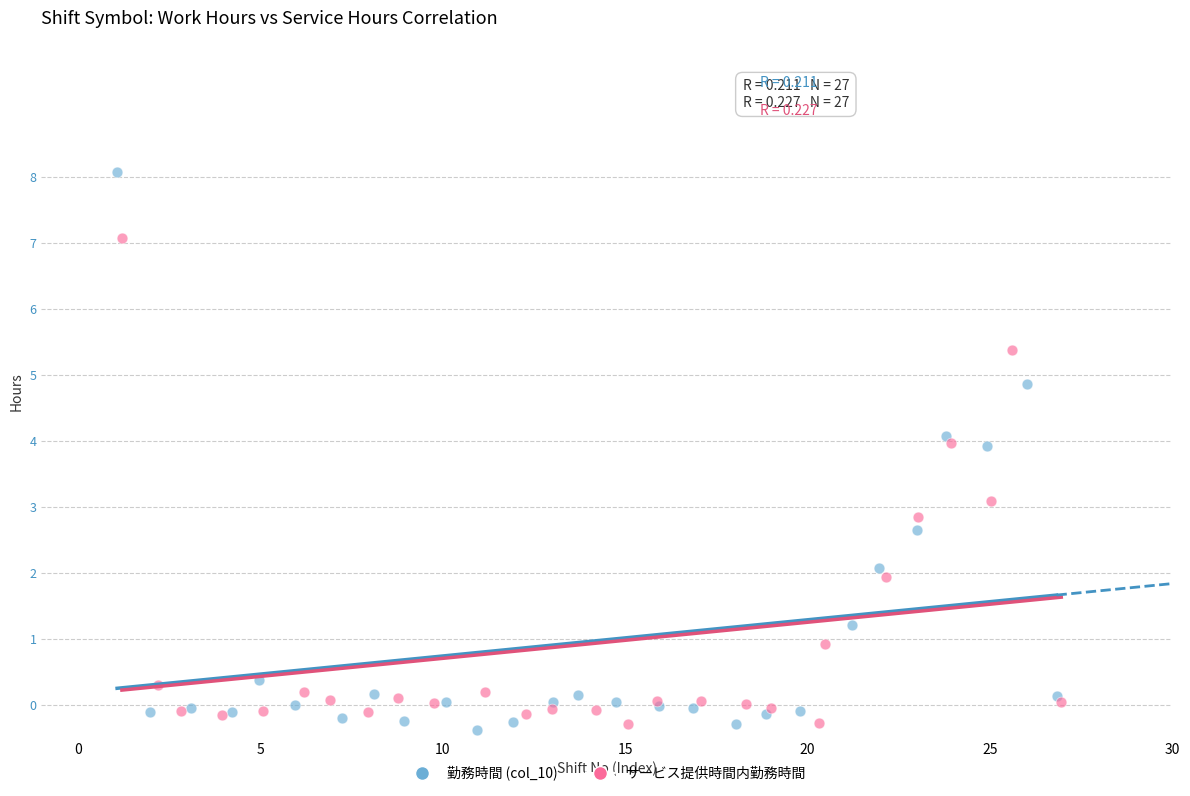

What are all the series names shown in the legend?

勤務時間 (col_10), サービス提供時間内勤務時間